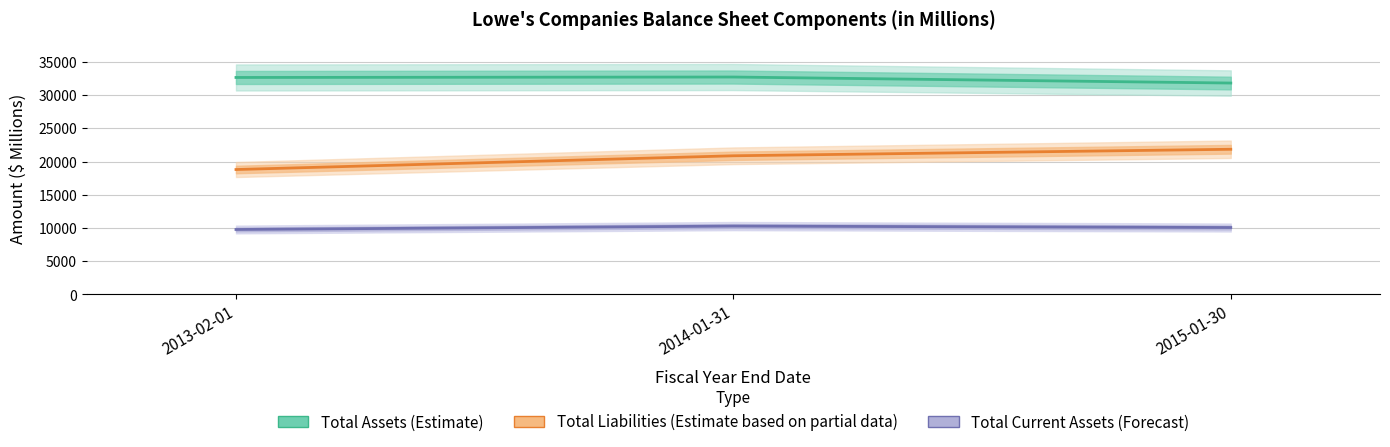

At which label does Total Assets (Estimate) reach its peak?

2014-01-31